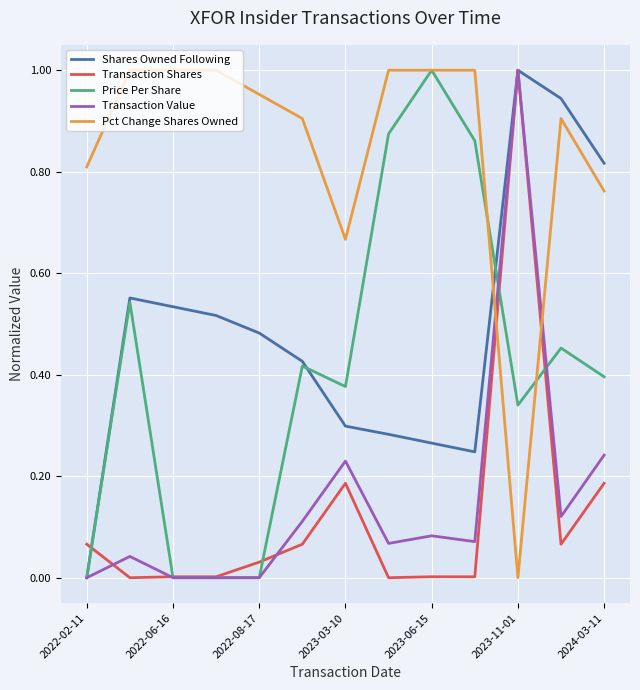

True or false: Transaction Value and Pct Change Shares Owned cross at least once.

True